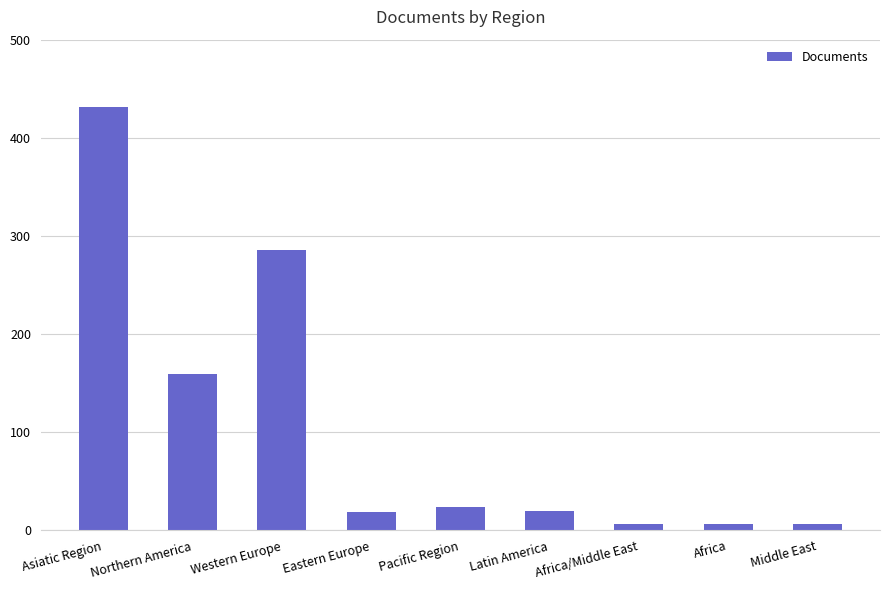

What is the label of the 3rd bar from the right?

Africa/Middle East